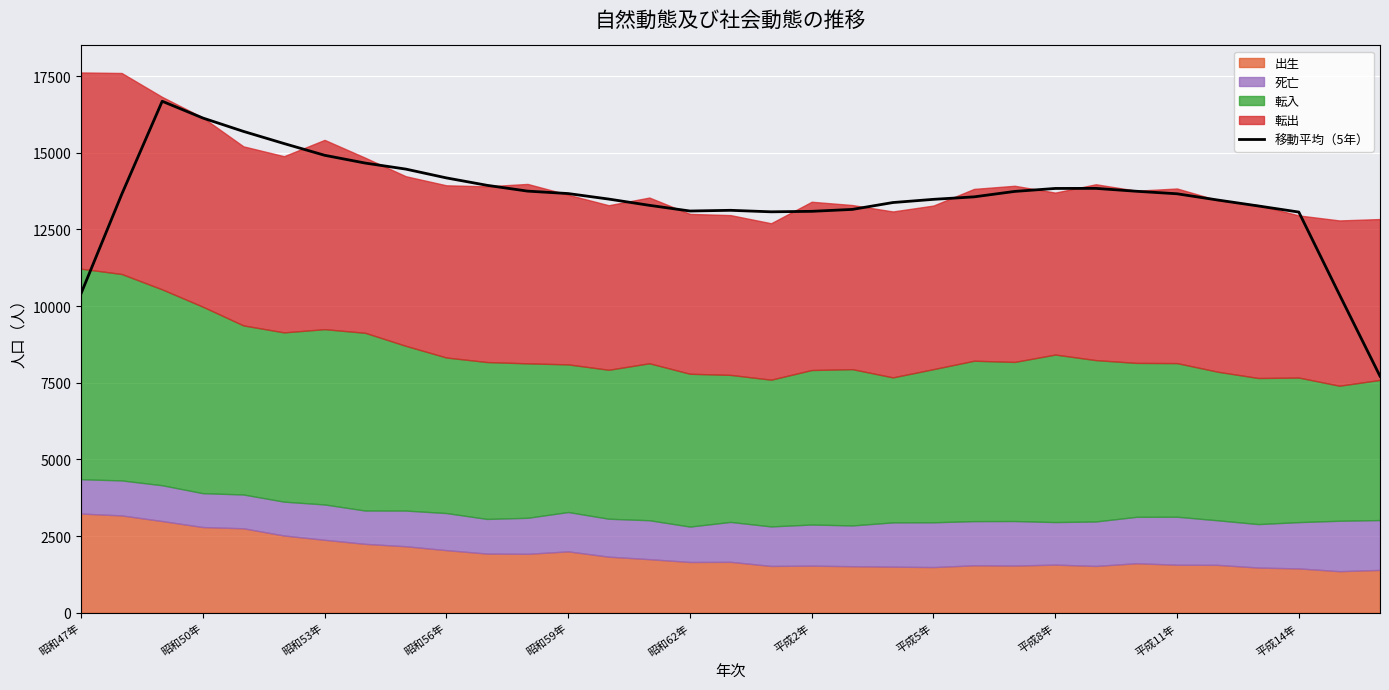

What is the difference between the second highest and minimum values?

8415.4